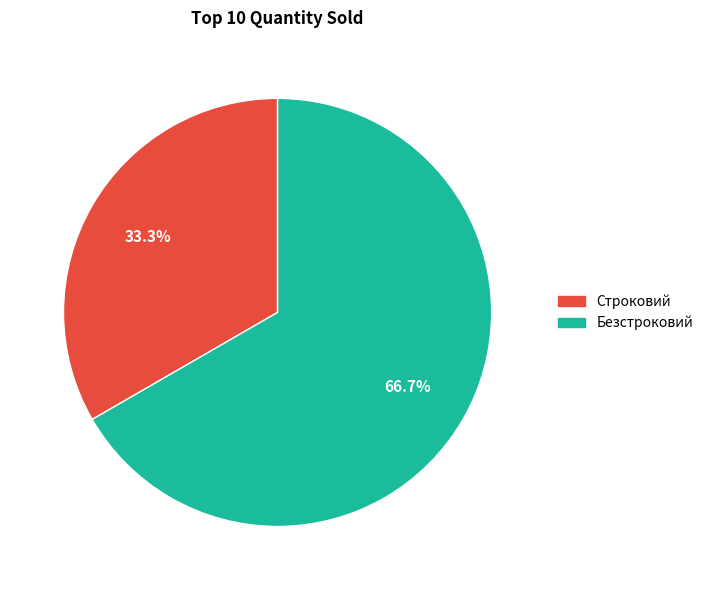

Is it true that Строковий is 41% of the pie?

False